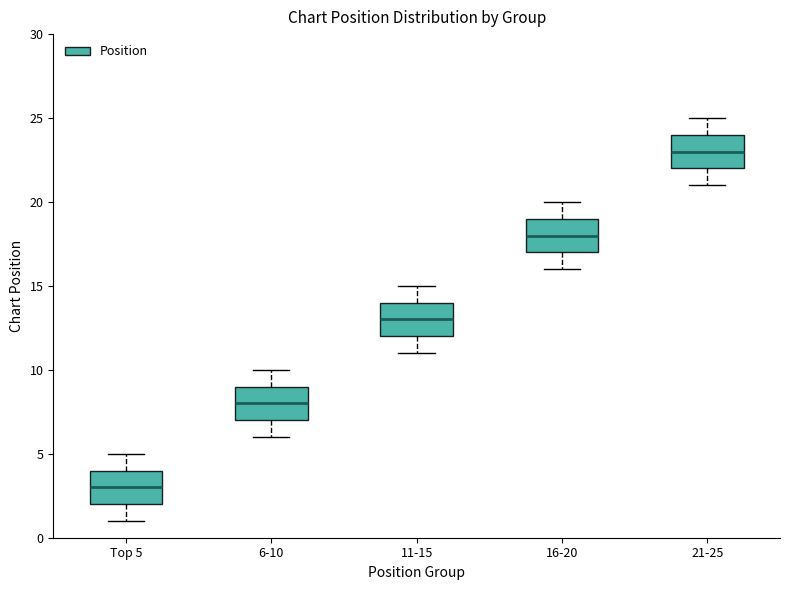

Which box has the highest median line?

21-25